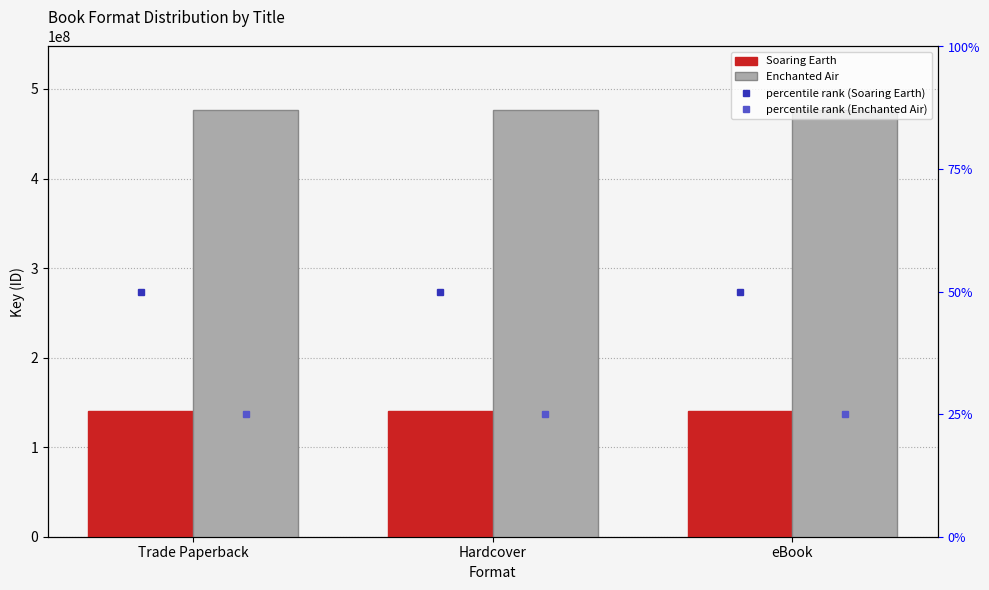

Which category has the highest value across all series?

Trade Paperback